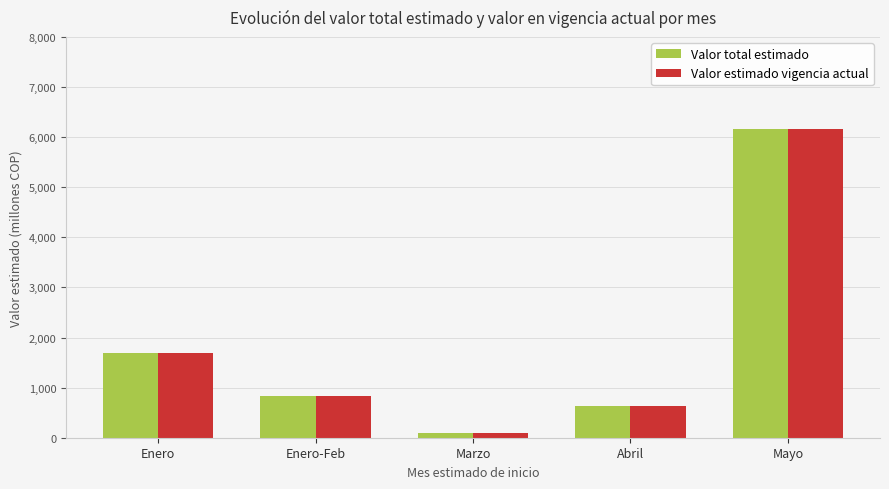

What is the difference between the maximum and minimum values in the Valor estimado vigencia actual series?

6058.0